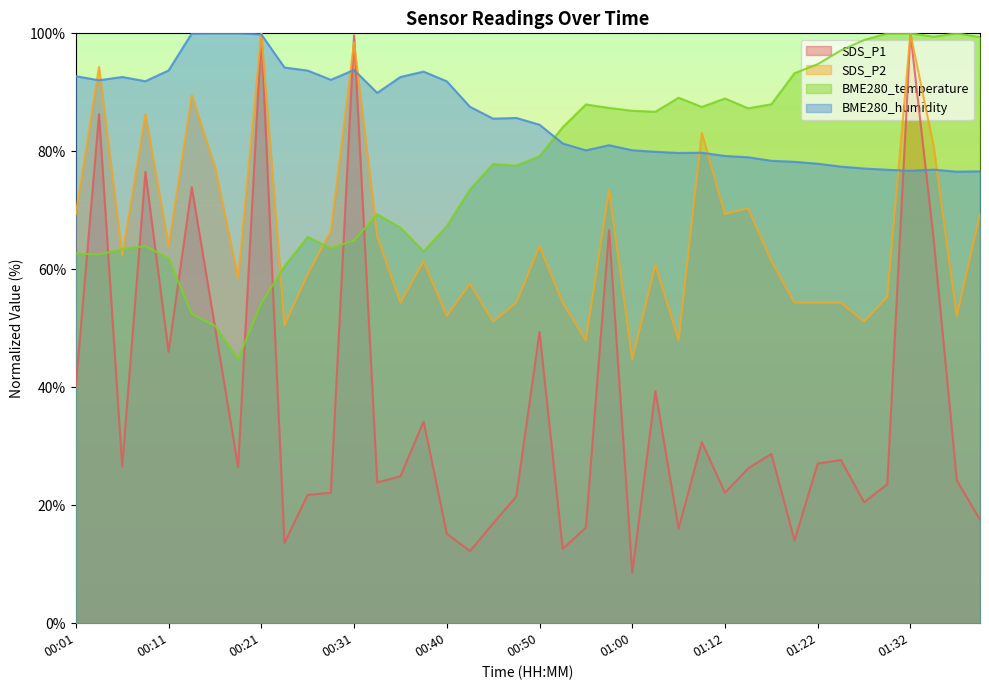

What is the difference between the second highest and minimum values in the BME280_humidity series?

23.5